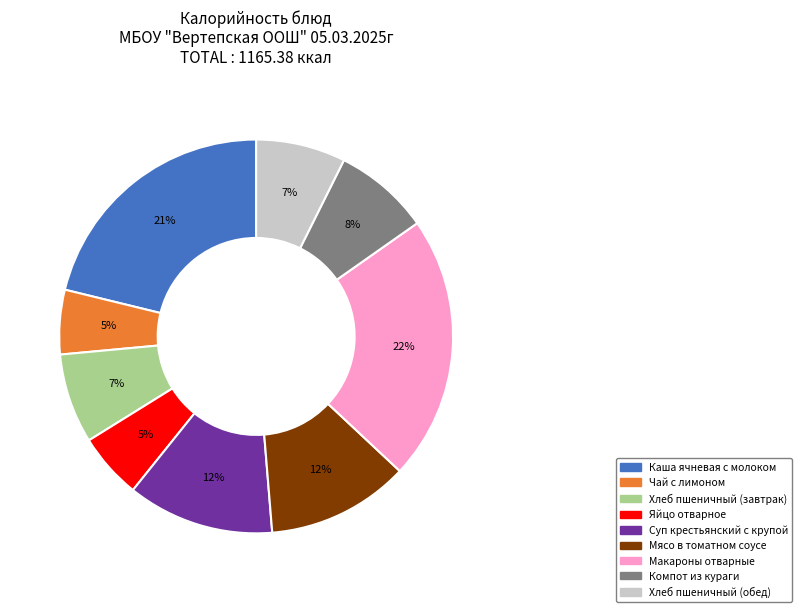

Which has a higher value, Компот из кураги or Суп крестьянский с крупой?

Суп крестьянский с крупой